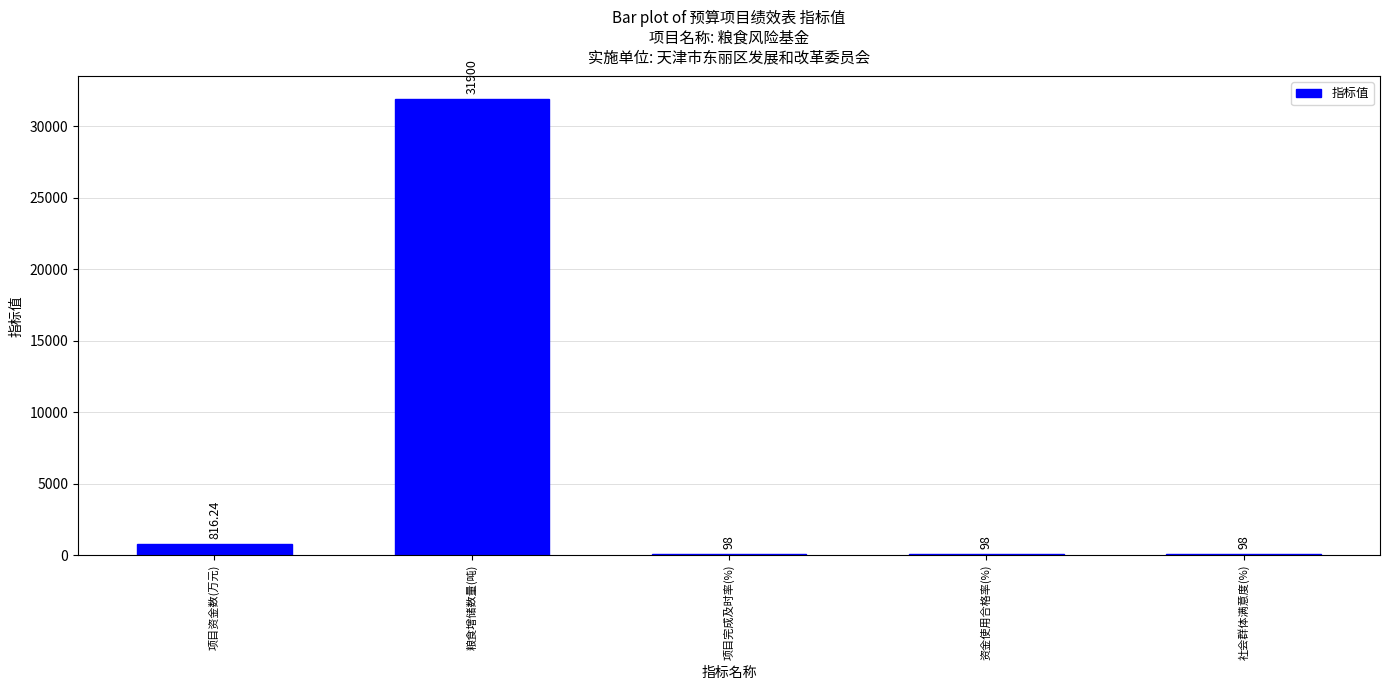

How many distinct data groups are displayed?

1